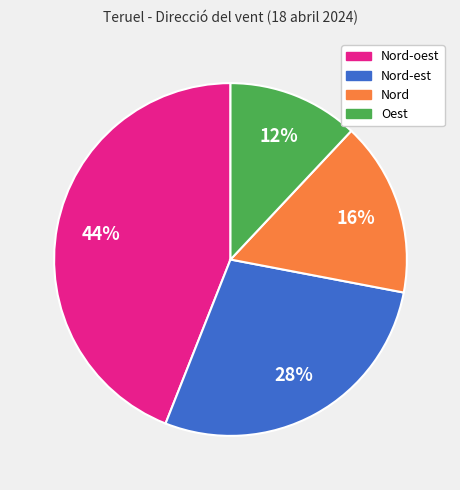

Is there a majority slice in this chart?

No